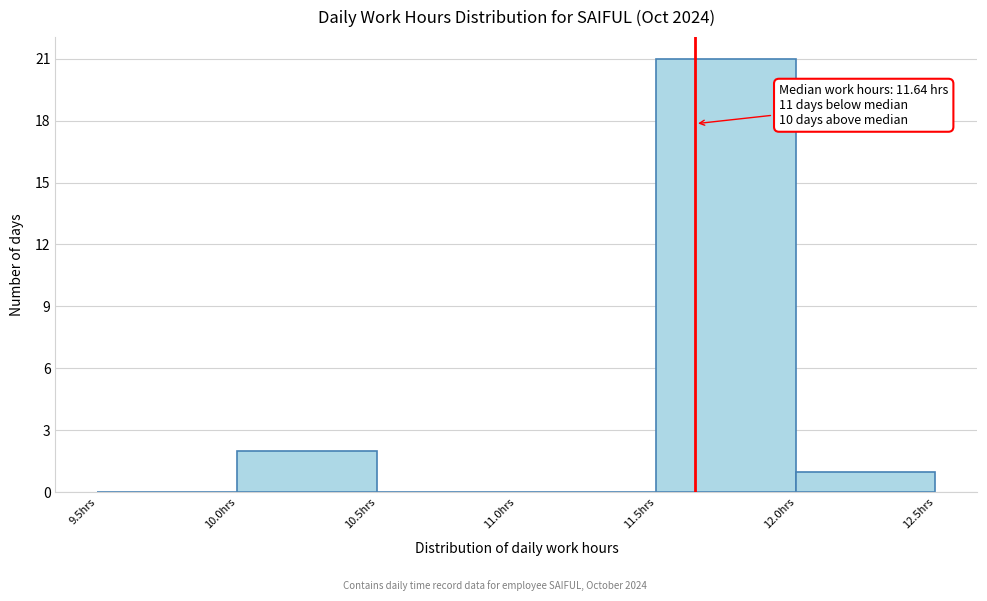

Which range on the x-axis has the tallest bar?

11.5 to 12.0